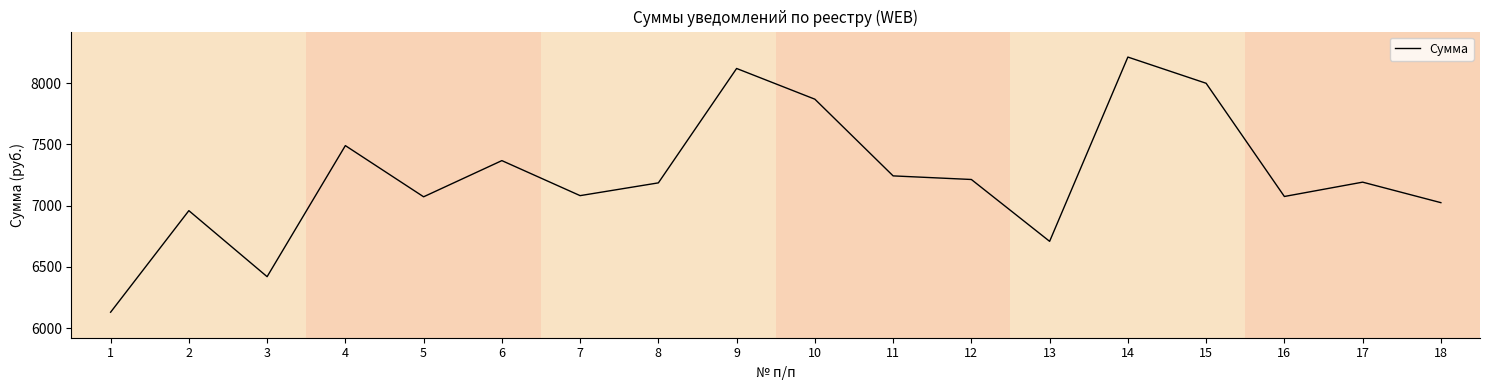

What is the difference between the maximum and second lowest values?

1792.9